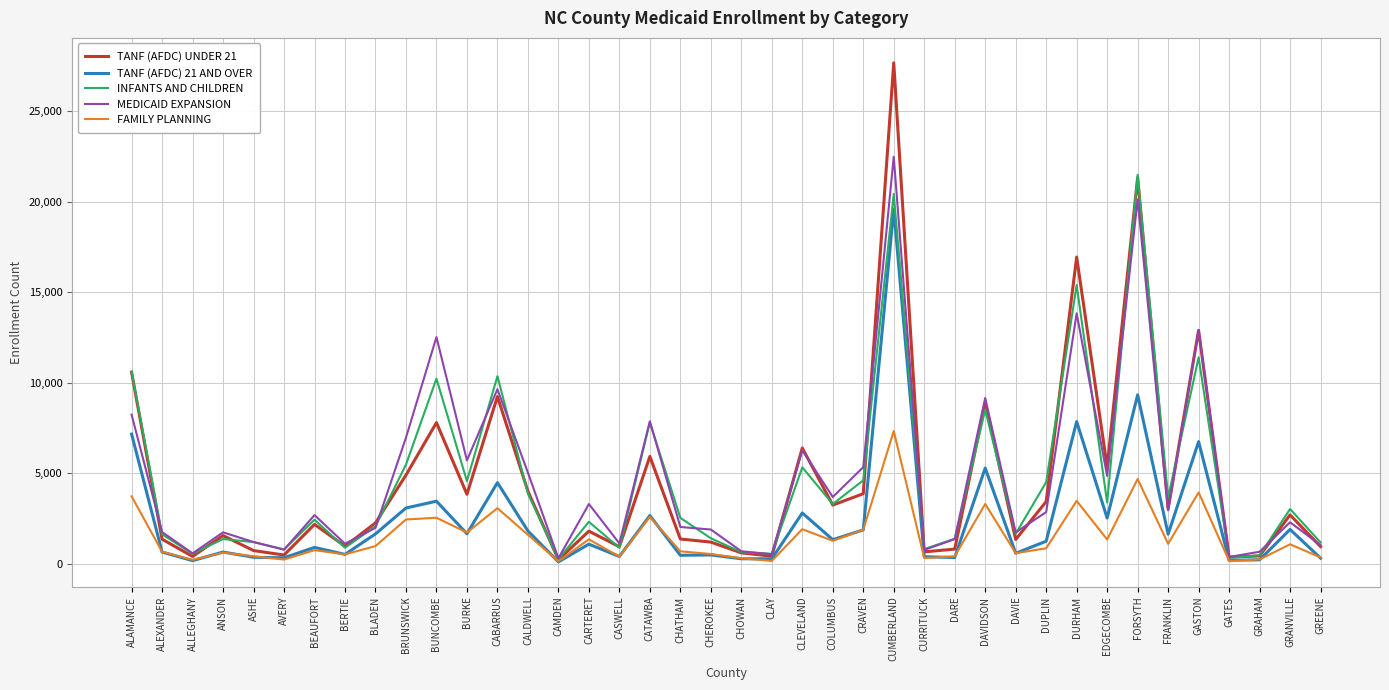

At how many categories does at least one series exceed 12395?

5